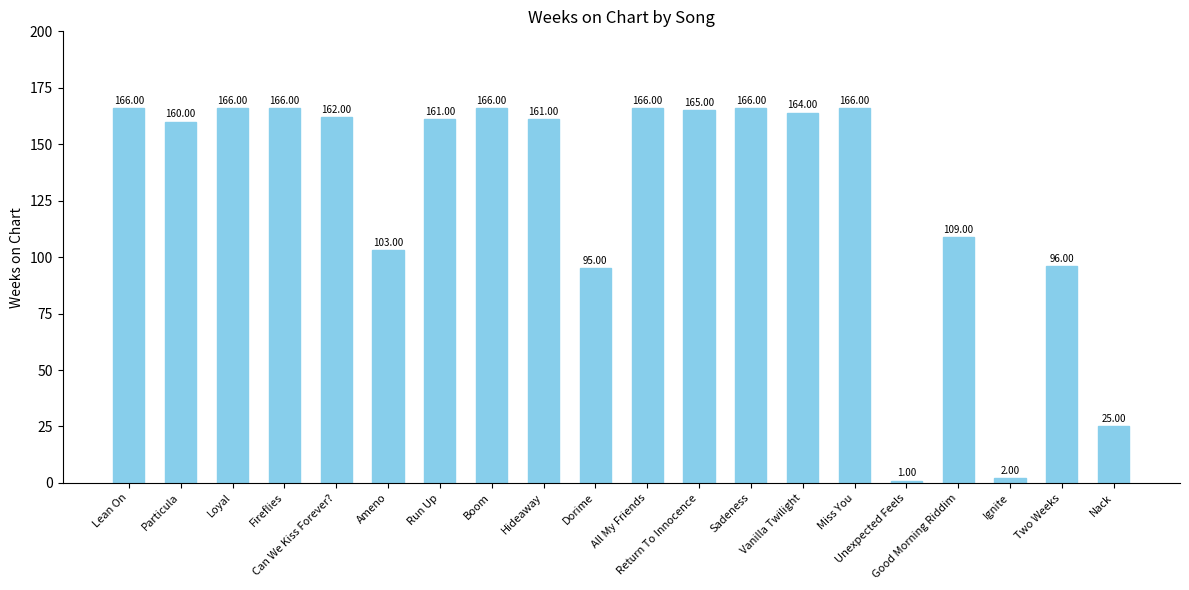

The value at Loyal is 166. True or false?

True